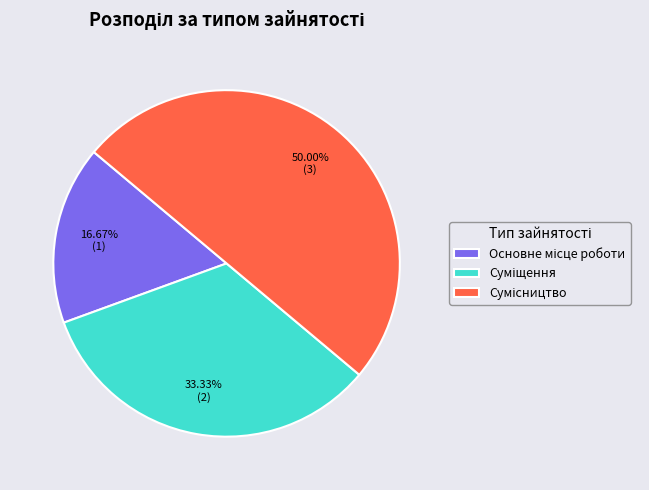

Which category has the smallest portion of the pie?

Основне місце роботи